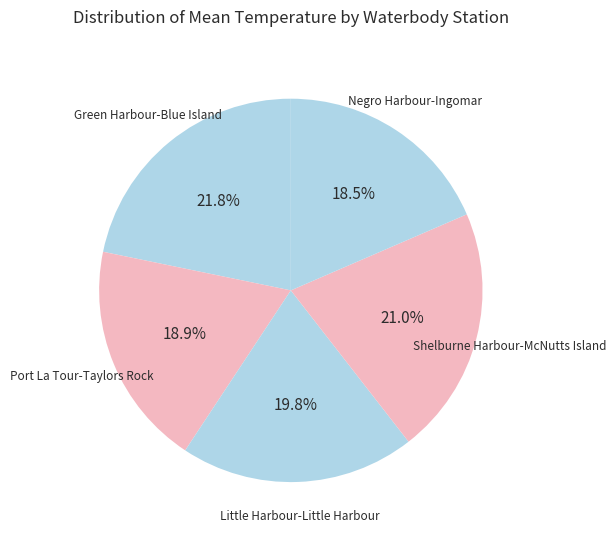

How many slices are in this pie chart?

5